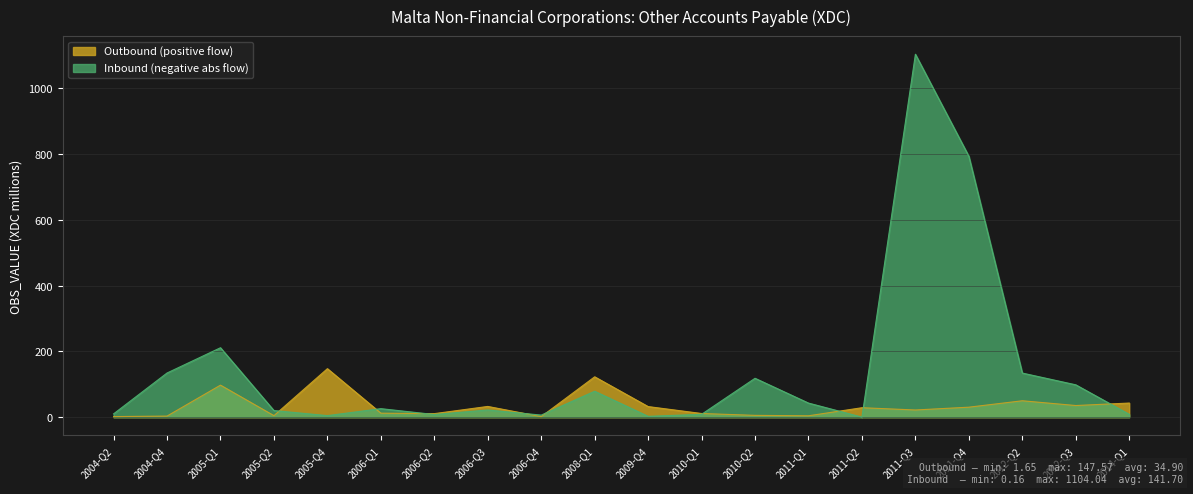

The value of OBS_VALUE_negative_abs at 2004-Q4 is 52.8. True or false?

False